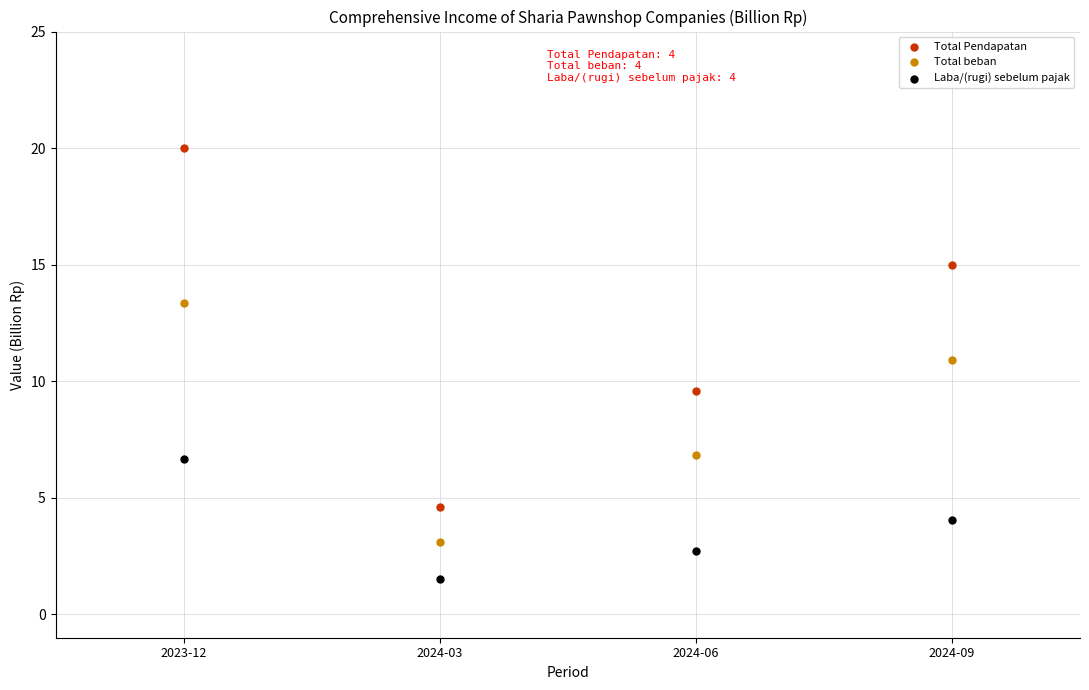

Which series reaches the minimum Y coordinate?

Laba/(rugi) sebelum pajak